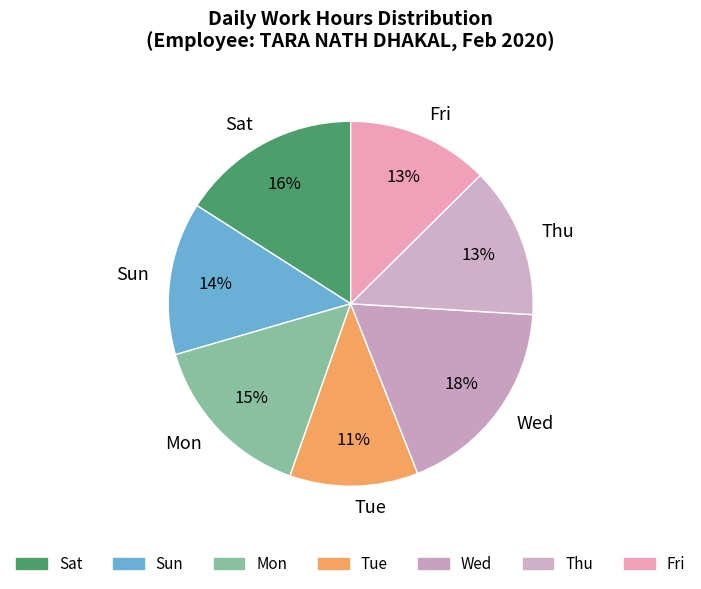

How many slices are in this pie chart?

7